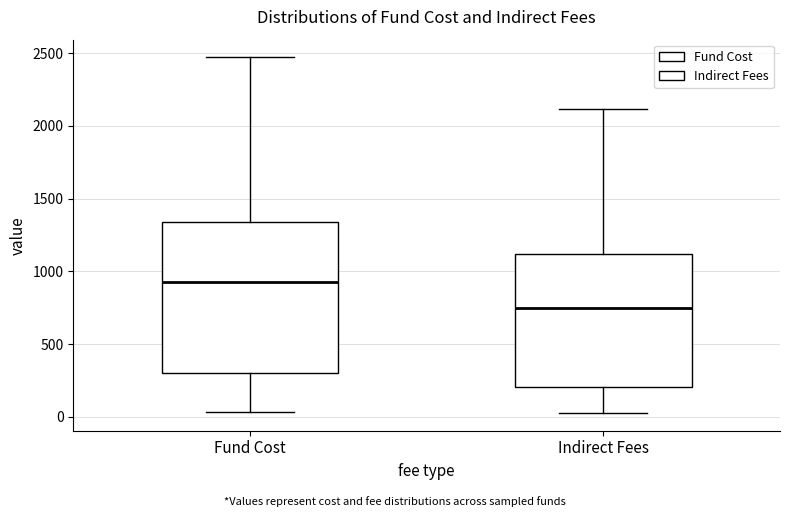

Where does the lower whisker of the box for Indirect Fees end on the y-axis? The values are not printed on the chart, so give them approximately, as read against the axis.

50